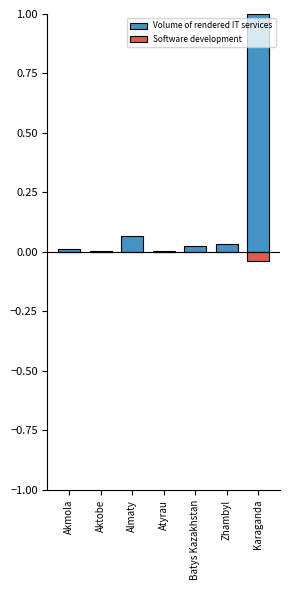

Reading right to left, list all the values displayed in this chart.

Volume of rendered IT services: 1.0	0.0	0.0	0.0	0.1	0.0	0.0
Software development: -0.0	-0.0	-0.0	0.0	-0.0	0.0	0.0